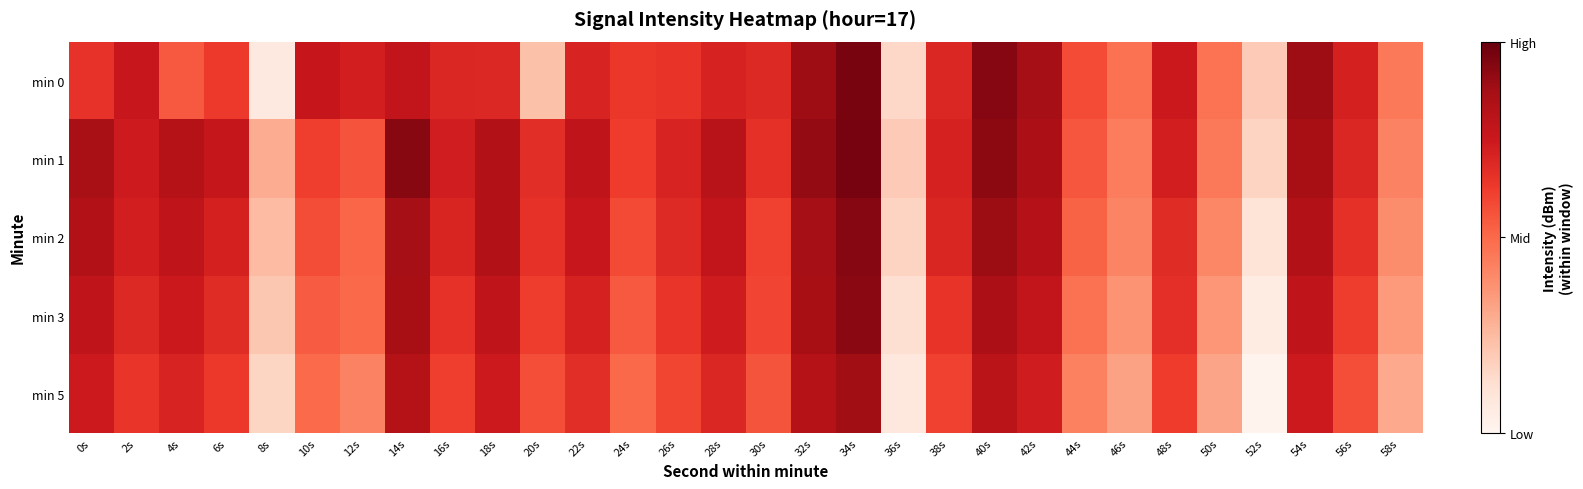

At how many categories does at least one series exceed -132?

23